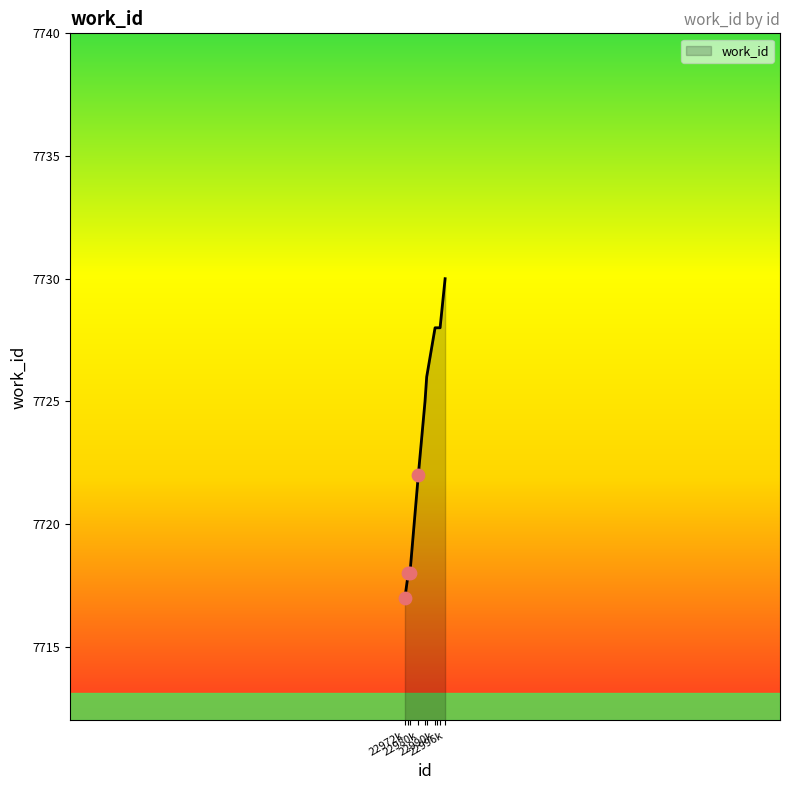

What is the greatest value displayed?

7730